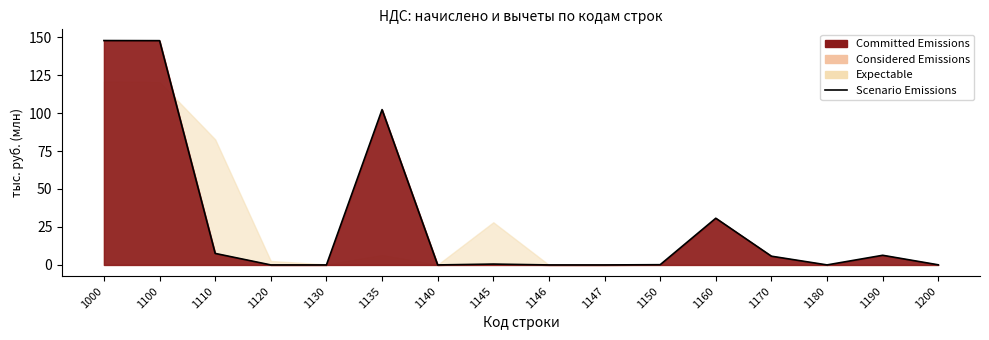

Rank the categories by value from highest to lowest.

1000, 1100, 1135, 1160, 1110, 1190, 1170, 1145, 1150, 1200, 1180, 1120, 1130, 1140, 1146, 1147